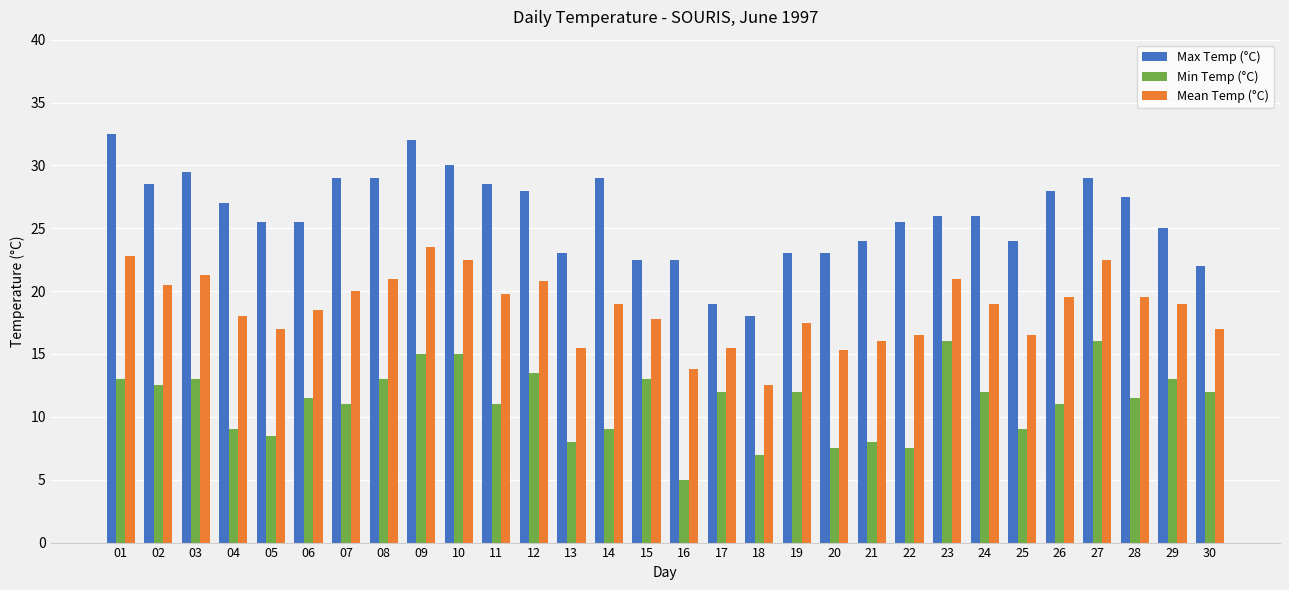

Reading left to right, list all the values displayed in this chart.

Max Temp (°C): 01=32.5	02=28.5	03=29.5	04=27.0	05=25.5	06=25.5	07=29.0	08=29.0	09=32.0	10=30.0	11=28.5	12=28.0	13=23.0	14=29.0	15=22.5	16=22.5	17=19.0	18=18.0	19=23.0	20=23.0	21=24.0	22=25.5	23=26.0	24=26.0	25=24.0	26=28.0	27=29.0	28=27.5	29=25.0	30=22.0
Min Temp (°C): 01=13.0	02=12.5	03=13.0	04=9.0	05=8.5	06=11.5	07=11.0	08=13.0	09=15.0	10=15.0	11=11.0	12=13.5	13=8.0	14=9.0	15=13.0	16=5.0	17=12.0	18=7.0	19=12.0	20=7.5	21=8.0	22=7.5	23=16.0	24=12.0	25=9.0	26=11.0	27=16.0	28=11.5	29=13.0	30=12.0
Mean Temp (°C): 01=22.8	02=20.5	03=21.3	04=18.0	05=17.0	06=18.5	07=20.0	08=21.0	09=23.5	10=22.5	11=19.8	12=20.8	13=15.5	14=19.0	15=17.8	16=13.8	17=15.5	18=12.5	19=17.5	20=15.3	21=16.0	22=16.5	23=21.0	24=19.0	25=16.5	26=19.5	27=22.5	28=19.5	29=19.0	30=17.0